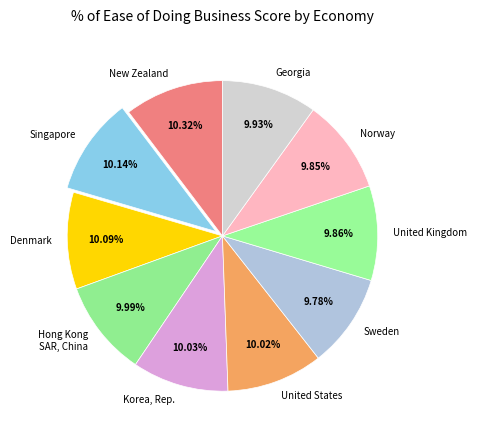

Does any single category account for the majority?

No